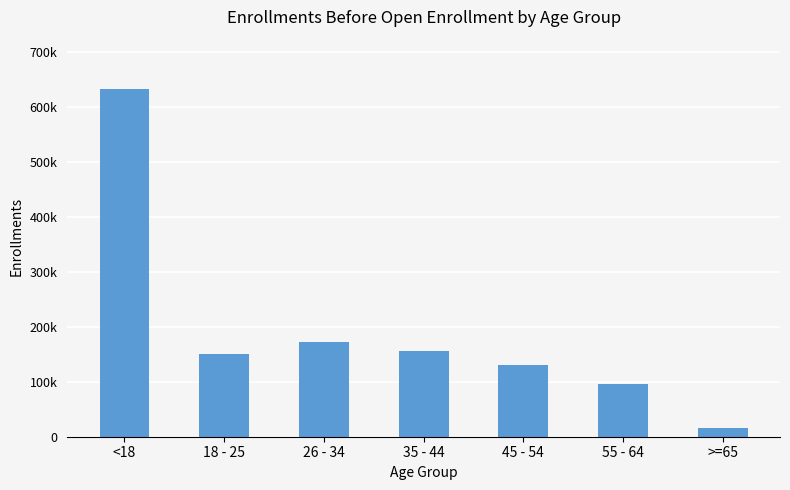

List the labels in order of value, largest first.

<18, 26 - 34, 35 - 44, 18 - 25, 45 - 54, 55 - 64, >=65